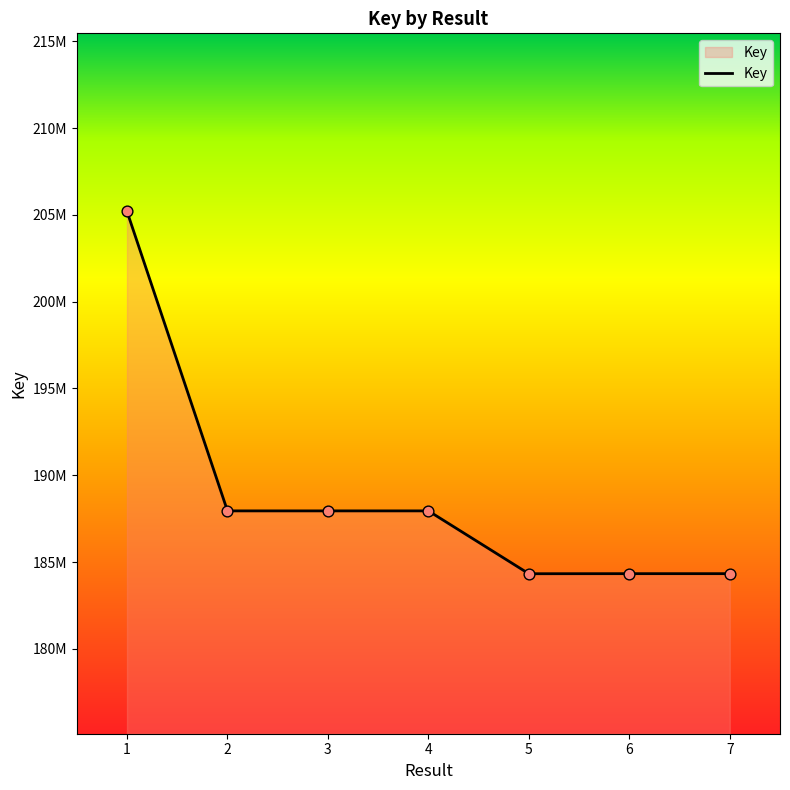

What is the change in value from 3 to 6?

-3616196